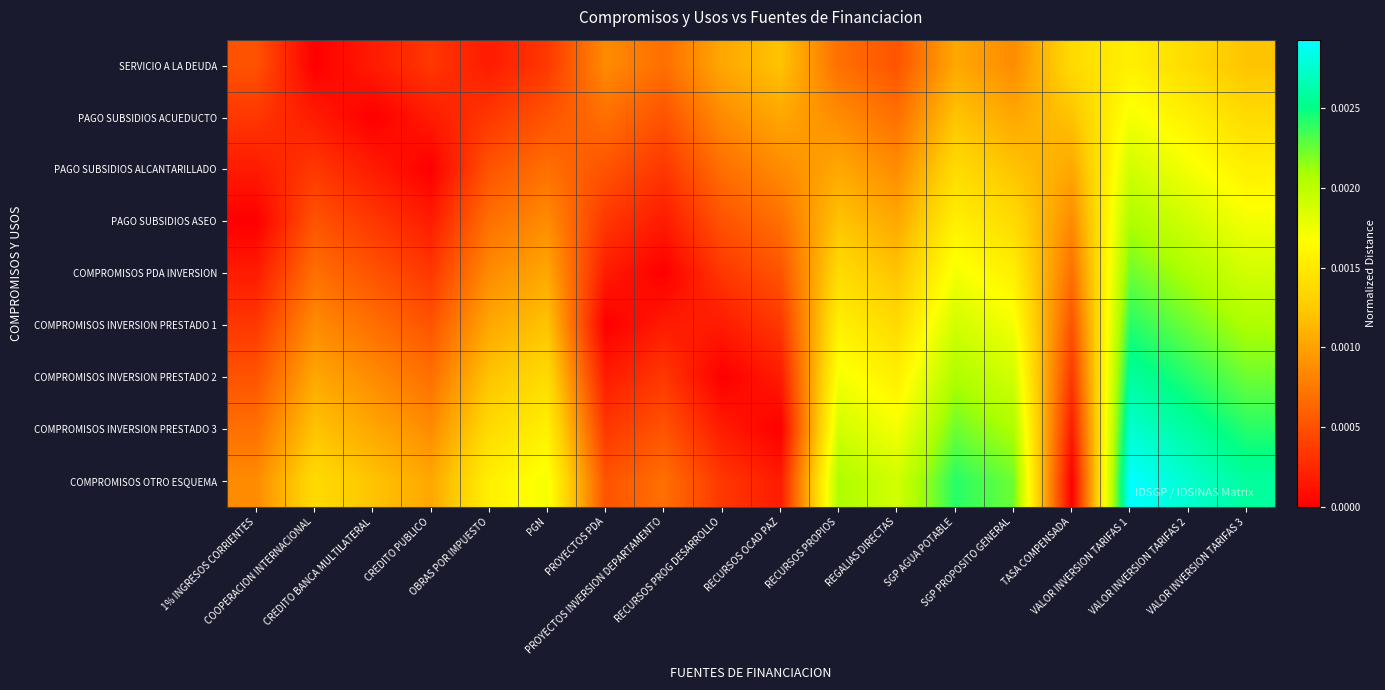

Reading right to left, transcribe all the data shown in this chart.

SERVICIO A LA DEUDA: VALOR INVERSION TARIFAS 3=0.0	VALOR INVERSION TARIFAS 2=0.0	VALOR INVERSION TARIFAS 1=0.0	TASA COMPENSADA=0.0	SGP PROPOSITO GENERAL=0.0	SGP AGUA POTABLE=0.0	REGALIAS DIRECTAS=0.0	RECURSOS PROPIOS=0.0	RECURSOS OCAD PAZ=0.0	RECURSOS PROG DESARROLLO=0.0	PROYECTOS INVERSION DEPARTAMENTO=0.0	PROYECTOS PDA=0.0	PGN=0.0	OBRAS POR IMPUESTO=0.0	CREDITO PUBLICO=0.0	CREDITO BANCA MULTILATERAL=0.0	COOPERACION INTERNACIONAL=0.0	1% INGRESOS CORRIENTES=0.0
PAGO SUBSIDIOS ACUEDUCTO: VALOR INVERSION TARIFAS 3=0.0	VALOR INVERSION TARIFAS 2=0.0	VALOR INVERSION TARIFAS 1=0.0	TASA COMPENSADA=0.0	SGP PROPOSITO GENERAL=0.0	SGP AGUA POTABLE=0.0	REGALIAS DIRECTAS=0.0	RECURSOS PROPIOS=0.0	RECURSOS OCAD PAZ=0.0	RECURSOS PROG DESARROLLO=0.0	PROYECTOS INVERSION DEPARTAMENTO=0.0	PROYECTOS PDA=0.0	PGN=0.0	OBRAS POR IMPUESTO=0.0	CREDITO PUBLICO=0.0	CREDITO BANCA MULTILATERAL=0.0	COOPERACION INTERNACIONAL=0.0	1% INGRESOS CORRIENTES=0.0
PAGO SUBSIDIOS ALCANTARILLADO: VALOR INVERSION TARIFAS 3=0.0	VALOR INVERSION TARIFAS 2=0.0	VALOR INVERSION TARIFAS 1=0.0	TASA COMPENSADA=0.0	SGP PROPOSITO GENERAL=0.0	SGP AGUA POTABLE=0.0	REGALIAS DIRECTAS=0.0	RECURSOS PROPIOS=0.0	RECURSOS OCAD PAZ=0.0	RECURSOS PROG DESARROLLO=0.0	PROYECTOS INVERSION DEPARTAMENTO=0.0	PROYECTOS PDA=0.0	PGN=0.0	OBRAS POR IMPUESTO=0.0	CREDITO PUBLICO=0.0	CREDITO BANCA MULTILATERAL=0.0	COOPERACION INTERNACIONAL=0.0	1% INGRESOS CORRIENTES=0.0
PAGO SUBSIDIOS ASEO: VALOR INVERSION TARIFAS 3=0.0	VALOR INVERSION TARIFAS 2=0.0	VALOR INVERSION TARIFAS 1=0.0	TASA COMPENSADA=0.0	SGP PROPOSITO GENERAL=0.0	SGP AGUA POTABLE=0.0	REGALIAS DIRECTAS=0.0	RECURSOS PROPIOS=0.0	RECURSOS OCAD PAZ=0.0	RECURSOS PROG DESARROLLO=0.0	PROYECTOS INVERSION DEPARTAMENTO=0.0	PROYECTOS PDA=0.0	PGN=0.0	OBRAS POR IMPUESTO=0.0	CREDITO PUBLICO=0.0	CREDITO BANCA MULTILATERAL=0.0	COOPERACION INTERNACIONAL=0.0	1% INGRESOS CORRIENTES=0.0
COMPROMISOS PDA INVERSION: VALOR INVERSION TARIFAS 3=0.0	VALOR INVERSION TARIFAS 2=0.0	VALOR INVERSION TARIFAS 1=0.0	TASA COMPENSADA=0.0	SGP PROPOSITO GENERAL=0.0	SGP AGUA POTABLE=0.0	REGALIAS DIRECTAS=0.0	RECURSOS PROPIOS=0.0	RECURSOS OCAD PAZ=0.0	RECURSOS PROG DESARROLLO=0.0	PROYECTOS INVERSION DEPARTAMENTO=0.0	PROYECTOS PDA=0.0	PGN=0.0	OBRAS POR IMPUESTO=0.0	CREDITO PUBLICO=0.0	CREDITO BANCA MULTILATERAL=0.0	COOPERACION INTERNACIONAL=0.0	1% INGRESOS CORRIENTES=0.0
COMPROMISOS INVERSION PRESTADO 1: VALOR INVERSION TARIFAS 3=0.0	VALOR INVERSION TARIFAS 2=0.0	VALOR INVERSION TARIFAS 1=0.0	TASA COMPENSADA=0.0	SGP PROPOSITO GENERAL=0.0	SGP AGUA POTABLE=0.0	REGALIAS DIRECTAS=0.0	RECURSOS PROPIOS=0.0	RECURSOS OCAD PAZ=0.0	RECURSOS PROG DESARROLLO=0.0	PROYECTOS INVERSION DEPARTAMENTO=0.0	PROYECTOS PDA=0.0	PGN=0.0	OBRAS POR IMPUESTO=0.0	CREDITO PUBLICO=0.0	CREDITO BANCA MULTILATERAL=0.0	COOPERACION INTERNACIONAL=0.0	1% INGRESOS CORRIENTES=0.0
COMPROMISOS INVERSION PRESTADO 2: VALOR INVERSION TARIFAS 3=0.0	VALOR INVERSION TARIFAS 2=0.0	VALOR INVERSION TARIFAS 1=0.0	TASA COMPENSADA=0.0	SGP PROPOSITO GENERAL=0.0	SGP AGUA POTABLE=0.0	REGALIAS DIRECTAS=0.0	RECURSOS PROPIOS=0.0	RECURSOS OCAD PAZ=0.0	RECURSOS PROG DESARROLLO=0.0	PROYECTOS INVERSION DEPARTAMENTO=0.0	PROYECTOS PDA=0.0	PGN=0.0	OBRAS POR IMPUESTO=0.0	CREDITO PUBLICO=0.0	CREDITO BANCA MULTILATERAL=0.0	COOPERACION INTERNACIONAL=0.0	1% INGRESOS CORRIENTES=0.0
COMPROMISOS INVERSION PRESTADO 3: VALOR INVERSION TARIFAS 3=0.0	VALOR INVERSION TARIFAS 2=0.0	VALOR INVERSION TARIFAS 1=0.0	TASA COMPENSADA=0.0	SGP PROPOSITO GENERAL=0.0	SGP AGUA POTABLE=0.0	REGALIAS DIRECTAS=0.0	RECURSOS PROPIOS=0.0	RECURSOS OCAD PAZ=0.0	RECURSOS PROG DESARROLLO=0.0	PROYECTOS INVERSION DEPARTAMENTO=0.0	PROYECTOS PDA=0.0	PGN=0.0	OBRAS POR IMPUESTO=0.0	CREDITO PUBLICO=0.0	CREDITO BANCA MULTILATERAL=0.0	COOPERACION INTERNACIONAL=0.0	1% INGRESOS CORRIENTES=0.0
COMPROMISOS OTRO ESQUEMA: VALOR INVERSION TARIFAS 3=0.0	VALOR INVERSION TARIFAS 2=0.0	VALOR INVERSION TARIFAS 1=0.0	TASA COMPENSADA=0.0	SGP PROPOSITO GENERAL=0.0	SGP AGUA POTABLE=0.0	REGALIAS DIRECTAS=0.0	RECURSOS PROPIOS=0.0	RECURSOS OCAD PAZ=0.0	RECURSOS PROG DESARROLLO=0.0	PROYECTOS INVERSION DEPARTAMENTO=0.0	PROYECTOS PDA=0.0	PGN=0.0	OBRAS POR IMPUESTO=0.0	CREDITO PUBLICO=0.0	CREDITO BANCA MULTILATERAL=0.0	COOPERACION INTERNACIONAL=0.0	1% INGRESOS CORRIENTES=0.0